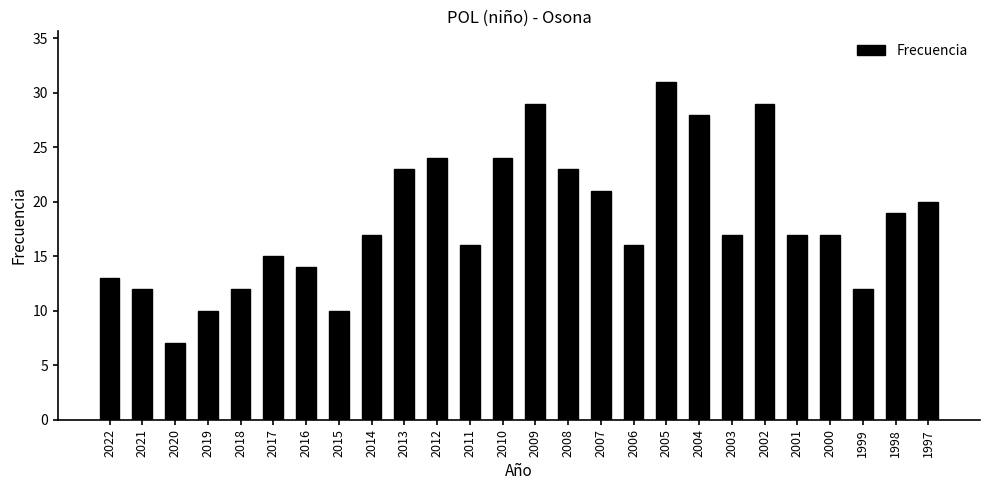

What is the value of the 10th bar from the left?

23